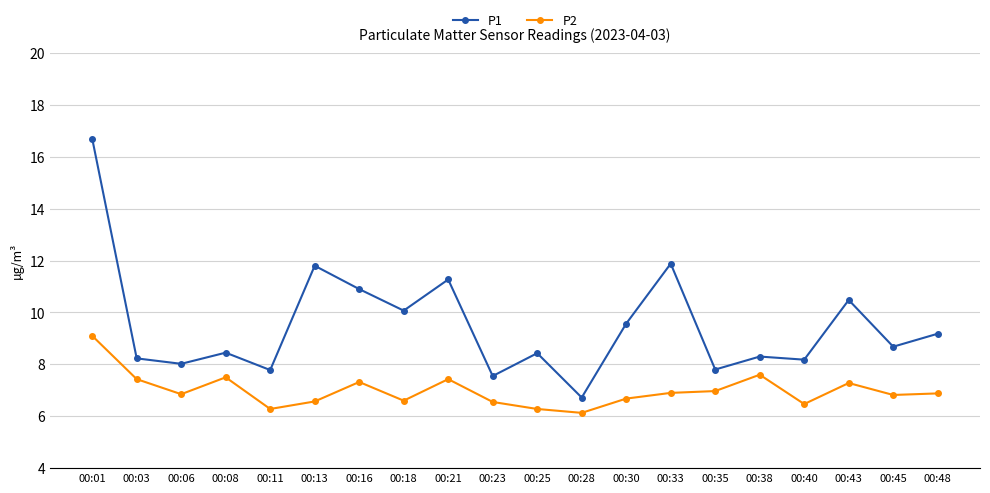

What is the minimum value shown in the chart?

6.1